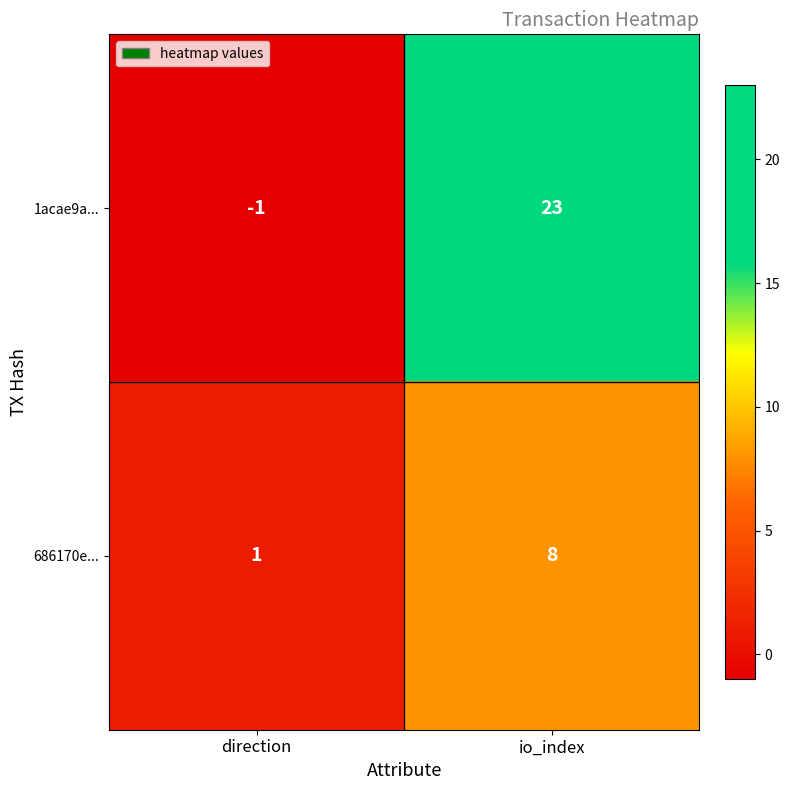

What is the sum of the 1acae9a... values at io_index and direction?

22